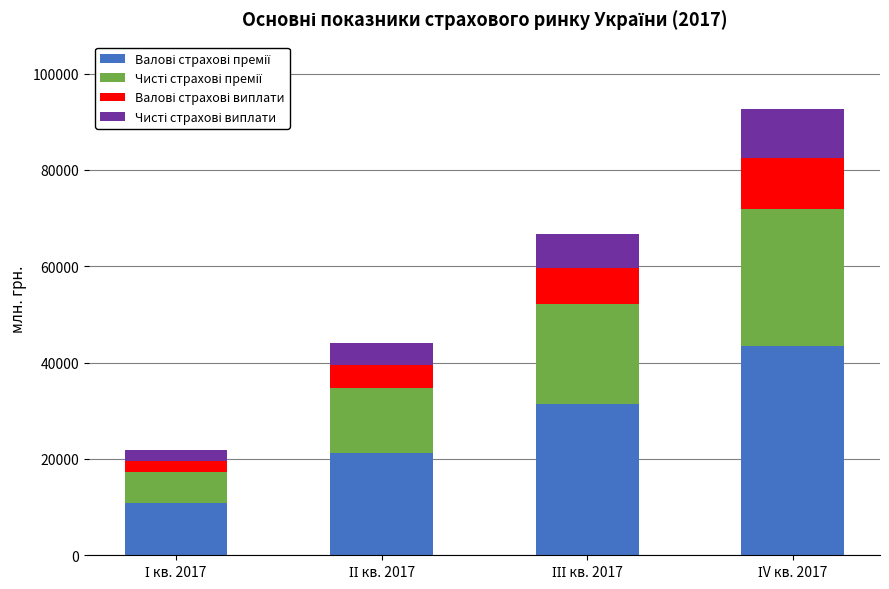

What position from the left is ІV кв. 2017?

4